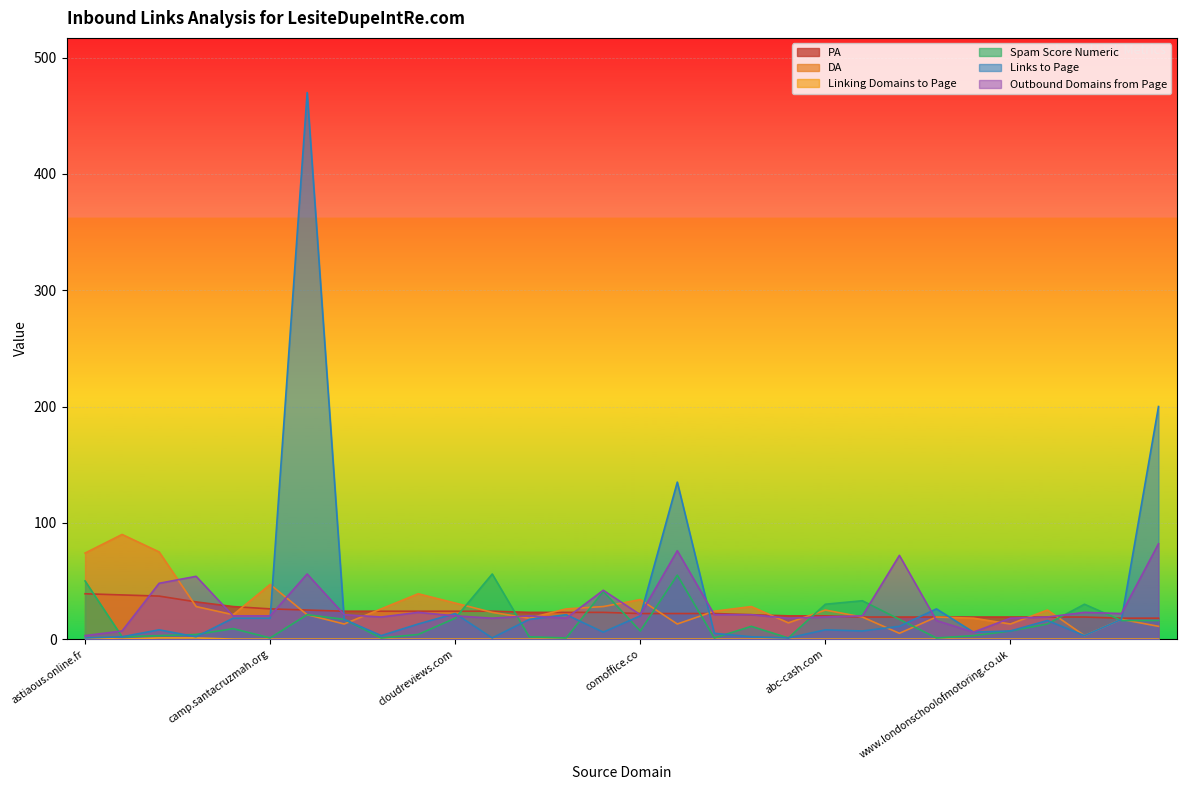

What is the highest value of the Links to Page series?

470